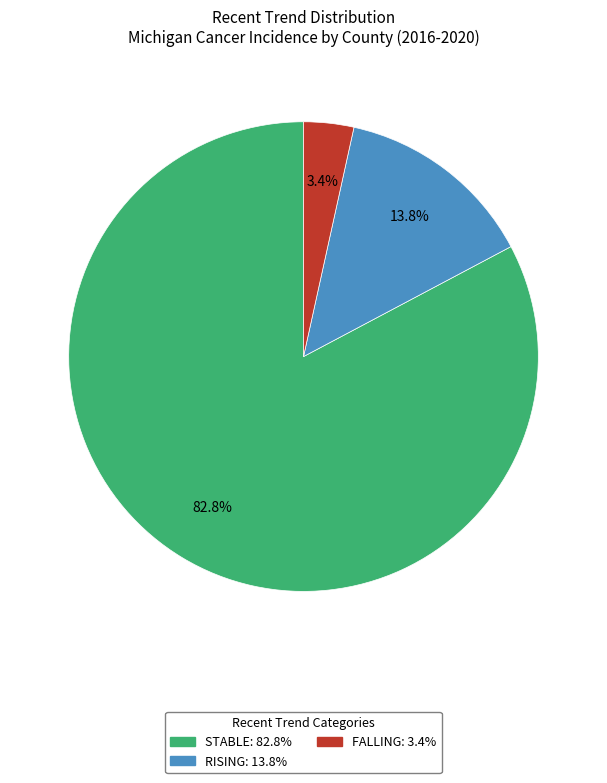

Is there a majority slice in this chart?

Yes